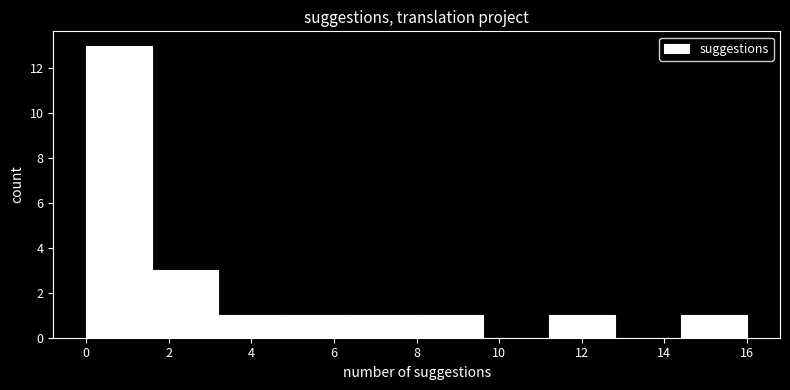

Reading left to right, transcribe this chart: for each bar, give the range it covers on the x-axis and its height. The values are not printed on the chart, so give them approximately, as read against the axis.

0.0 to 1.6: 13
1.6 to 3.2: 3
3.2 to 4.8: 1
4.8 to 6.4: 1
6.4 to 8.0: 1
8.0 to 9.6: 1
9.6 to 11.2: 0
11.2 to 12.8: 1
12.8 to 14.4: 0
14.4 to 16.0: 1